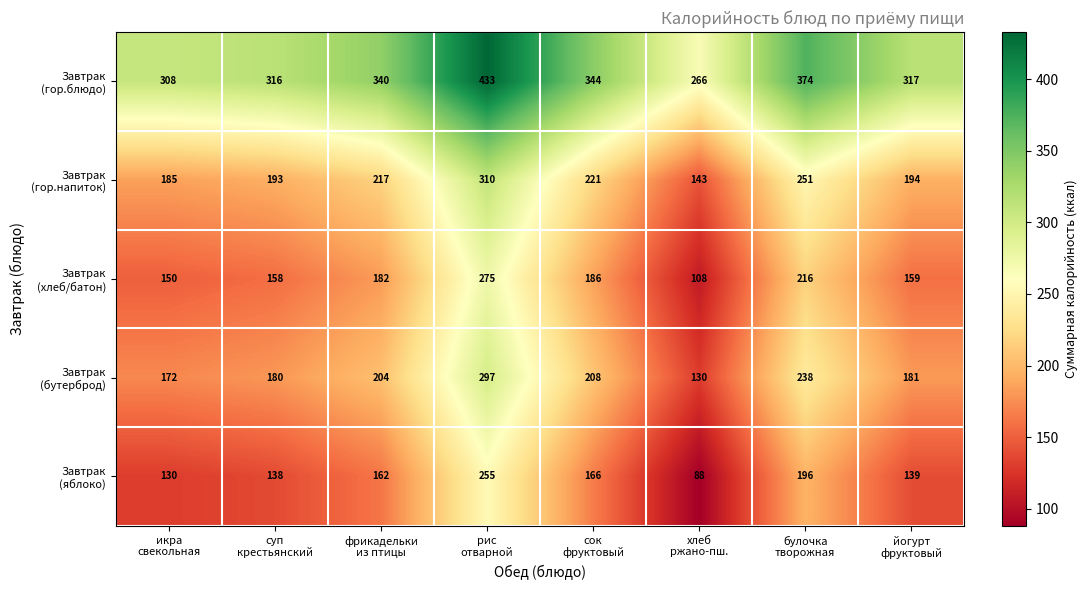

What is the minimum value shown in the chart?

88